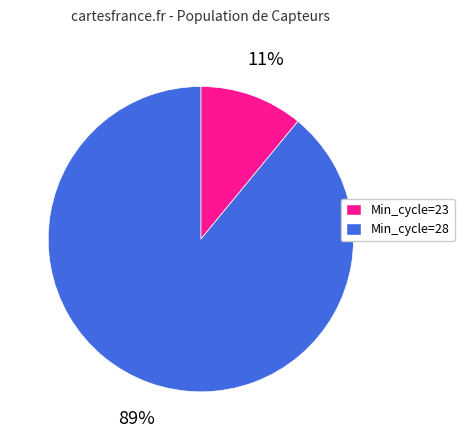

How many segments does this pie chart have?

2